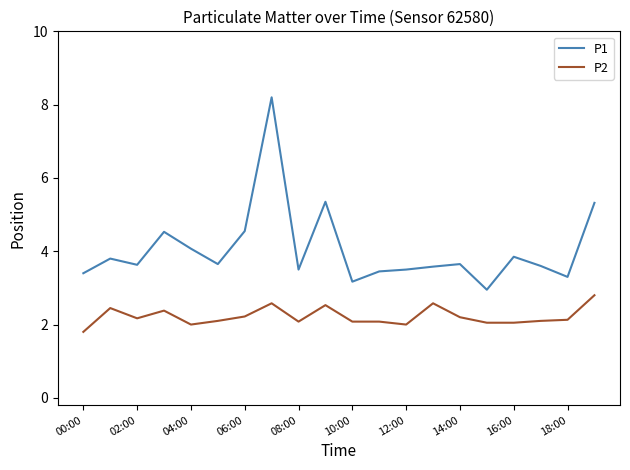

Which series has the largest range (max minus min)?

P1